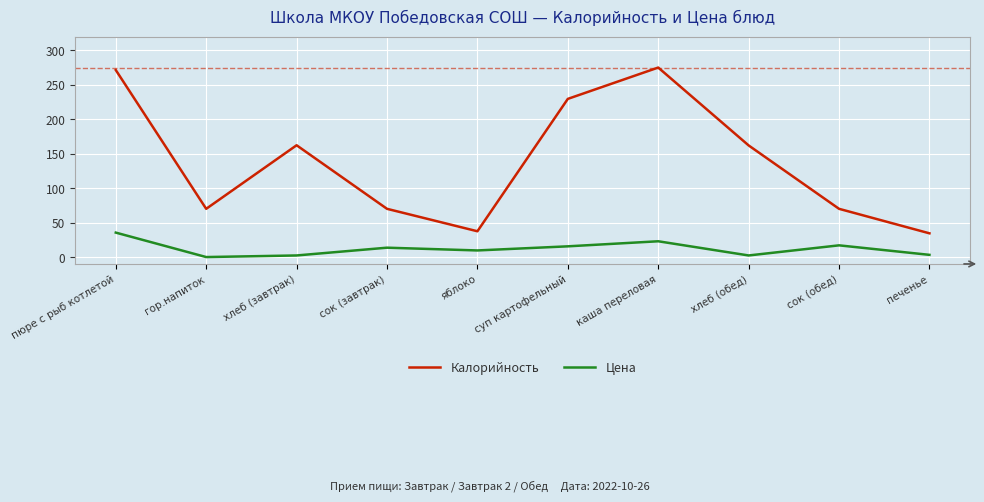

Count the number of data series in this chart.

2